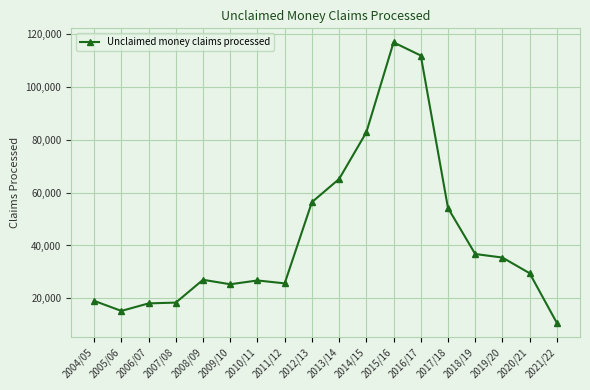

How many distinct data groups are displayed?

1